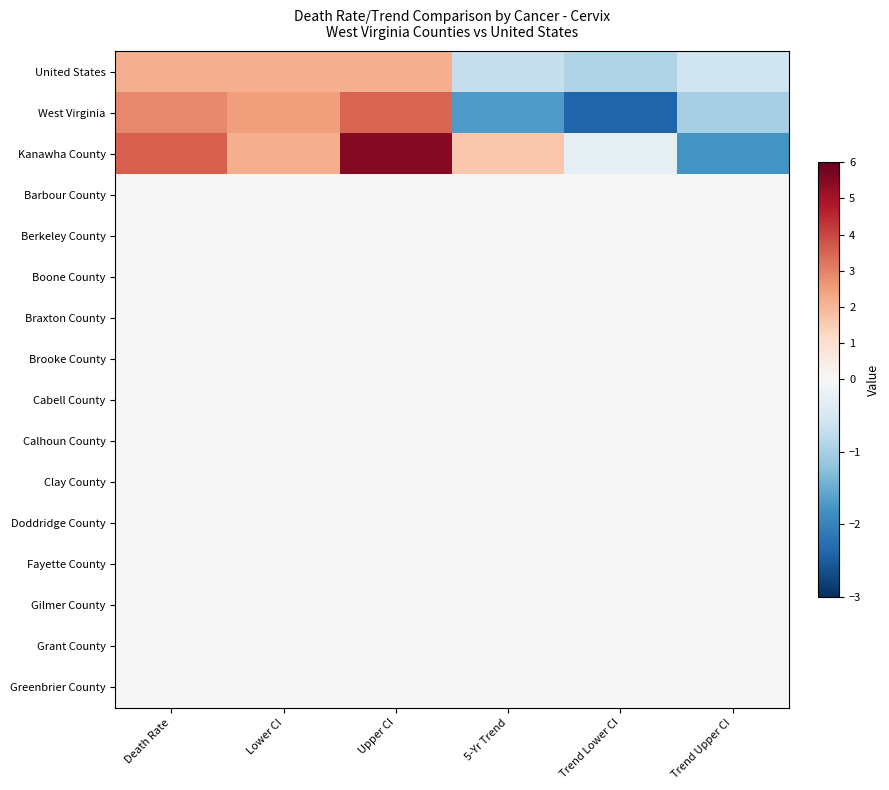

At which category does the chart reach its minimum across all series?

Trend Lower CI